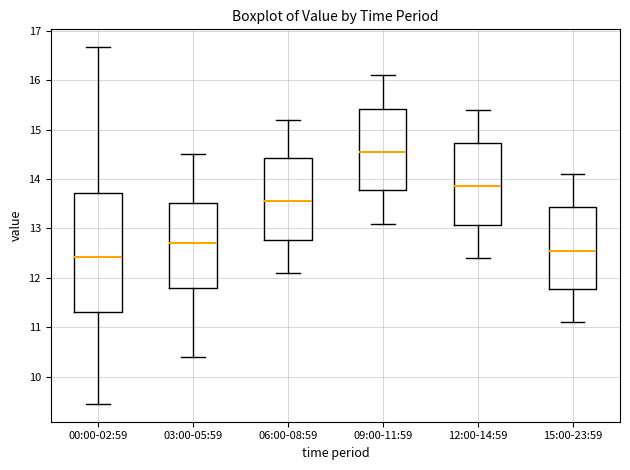

Reading left to right, read every box against the y-axis: the position of its median line, the range the box covers, and the ends of its whiskers. The values are not printed on the chart, so give them approximately, as read against the axis.

00:00-02:59: median 12.4, box 11.3 to 13.7, whiskers 9.5 to 16.7
03:00-05:59: median 12.7, box 11.8 to 13.5, whiskers 10.4 to 14.5
06:00-08:59: median 13.6, box 12.8 to 14.4, whiskers 12.1 to 15.2
09:00-11:59: median 14.6, box 13.8 to 15.4, whiskers 13.1 to 16.1
12:00-14:59: median 13.9, box 13.1 to 14.7, whiskers 12.4 to 15.4
15:00-23:59: median 12.6, box 11.8 to 13.4, whiskers 11.1 to 14.1